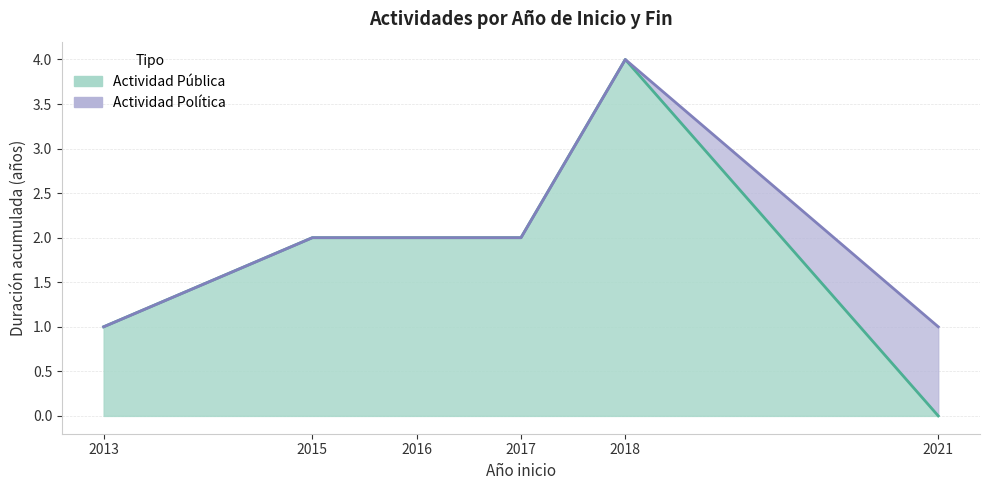

How many categories are shown in the chart?

9